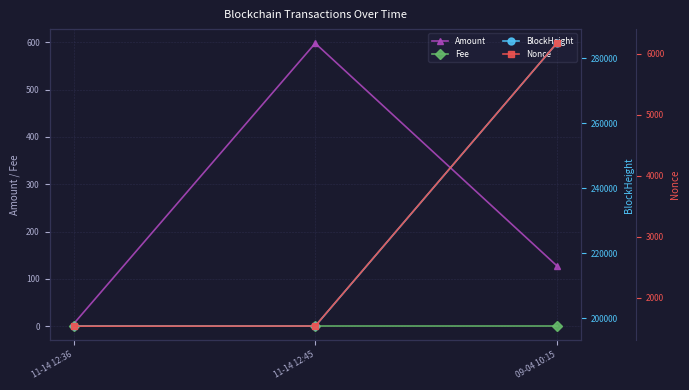

How many values in the Amount series are below 127?

1